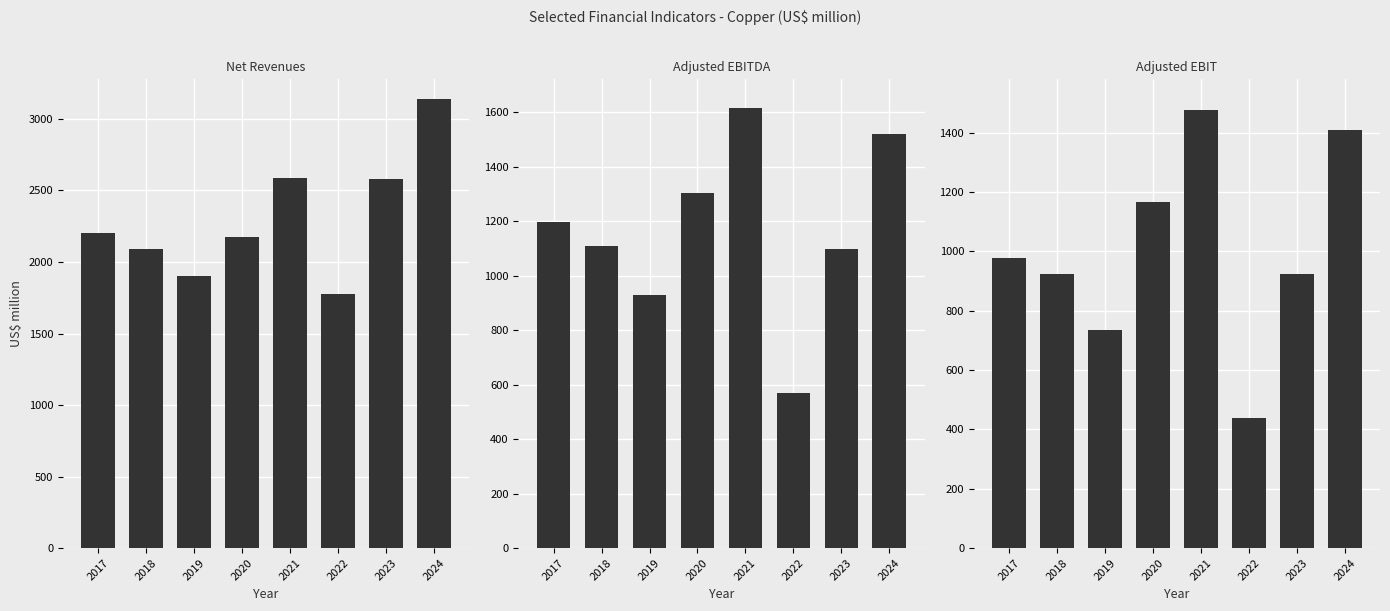

What is the sum of all Adjusted EBIT values?

8050